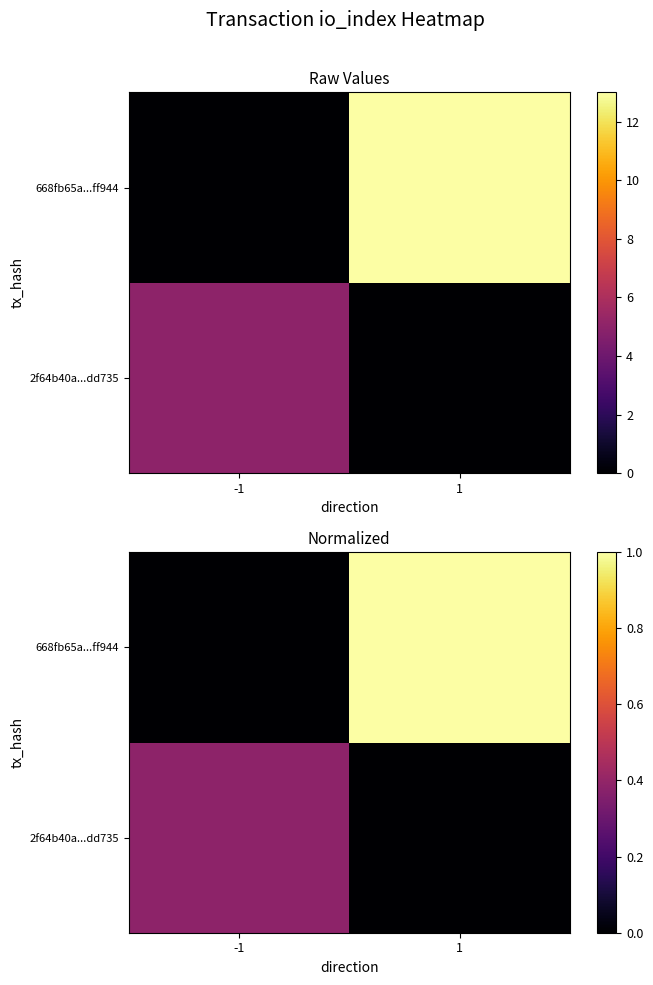

Which series has the largest total across all categories?

668fb65a...ff944